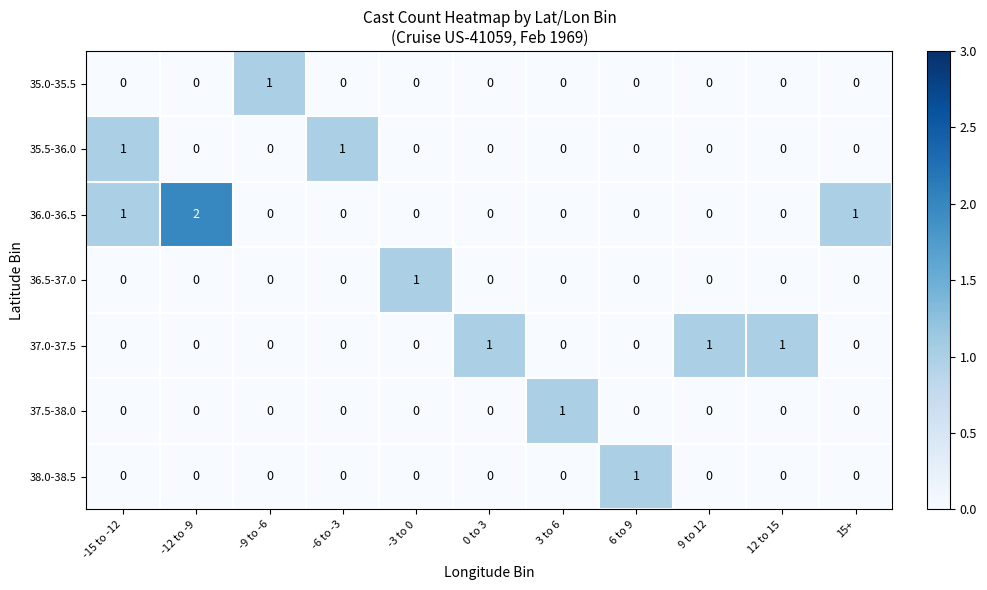

Which series has the largest total across all categories?

36.0-36.5